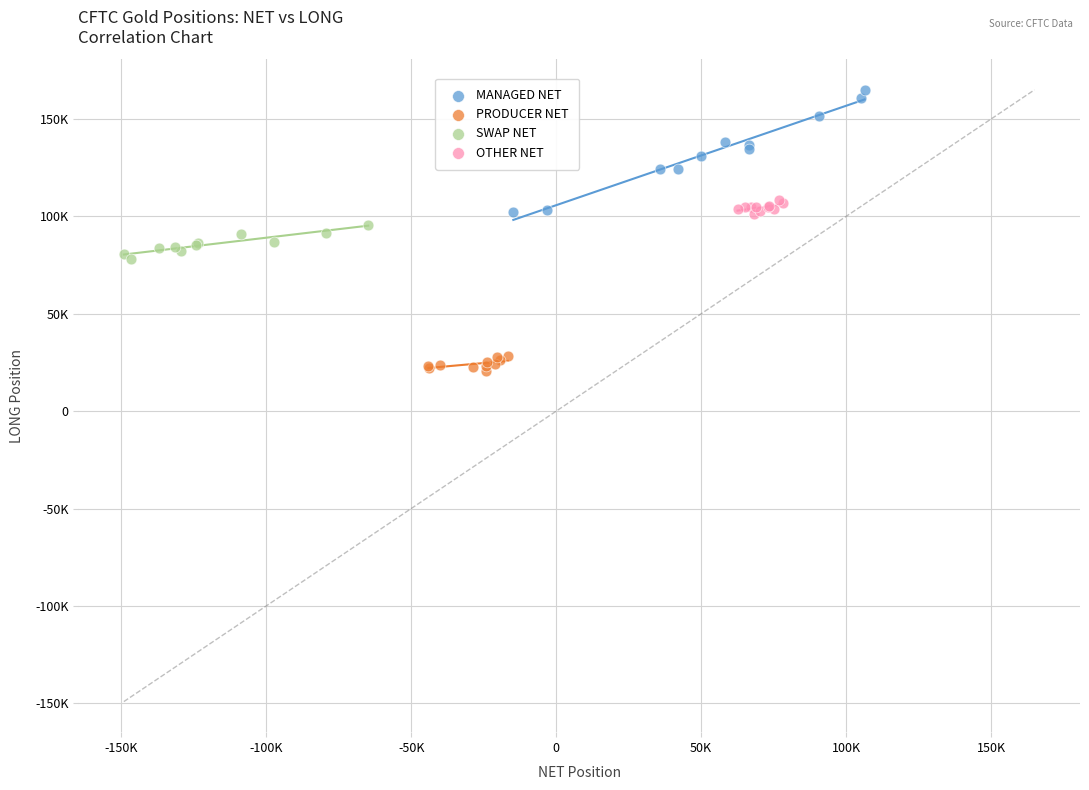

What are all the series names shown in the legend?

MANAGED NET, PRODUCER NET, SWAP NET, OTHER NET